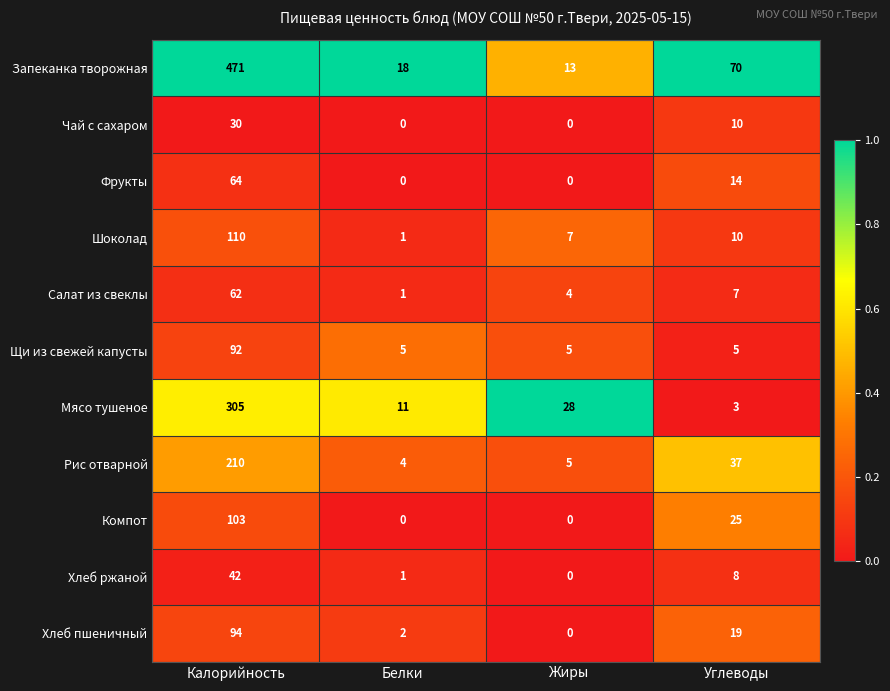

The value of Рис отварной at Жиры is 7. True or false?

False